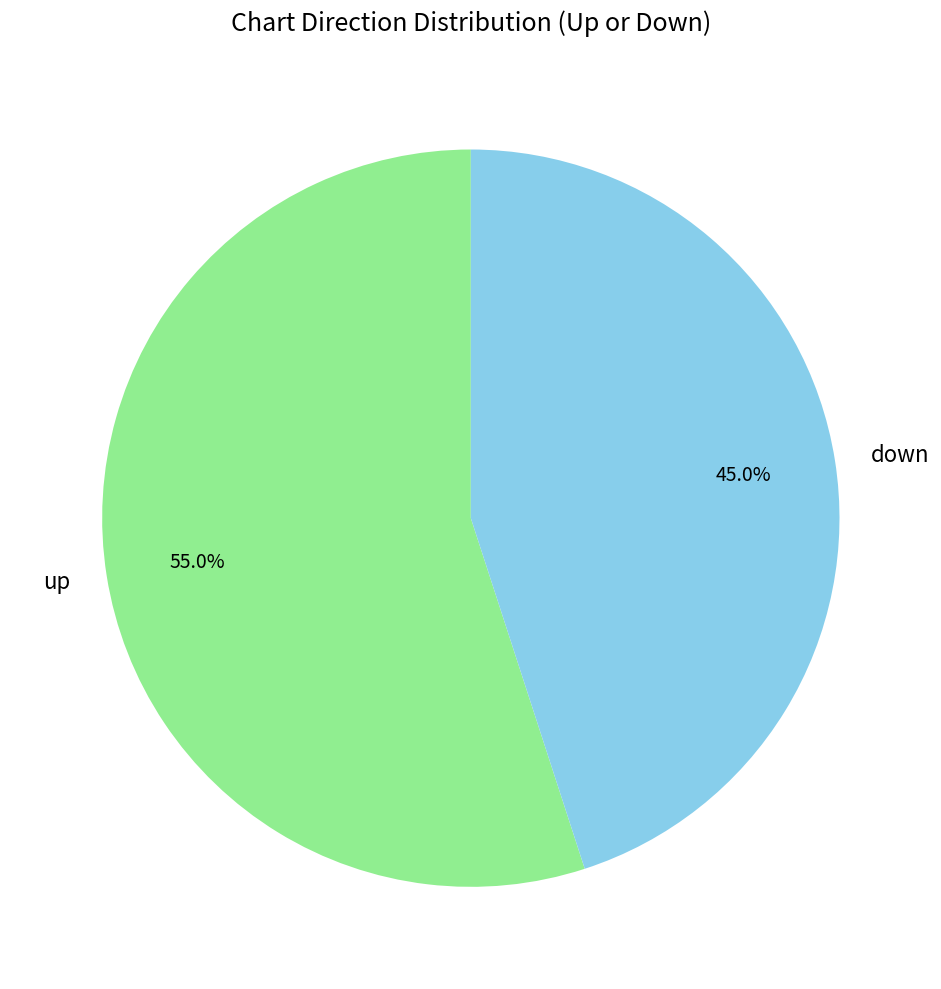

Approximately how many times larger is the value at up compared to down?

1.2